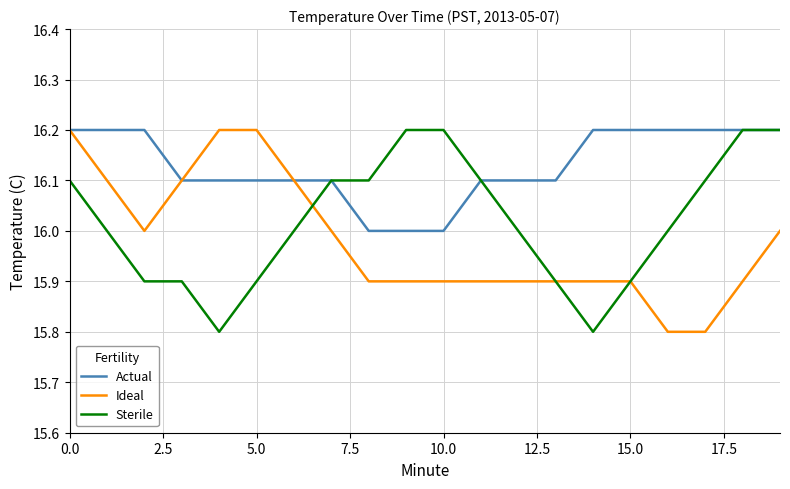

Which series ends up on top after the final intersection of Sterile and Ideal?

Sterile